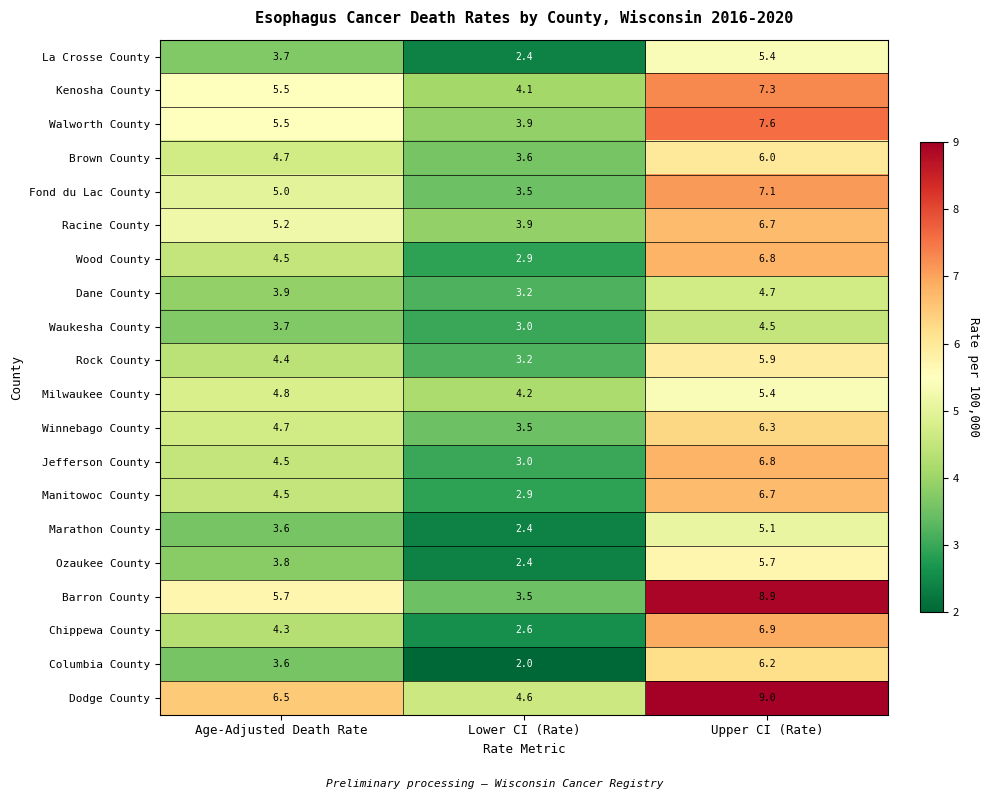

At which category is the sum across all series the highest?

Upper CI (Rate)